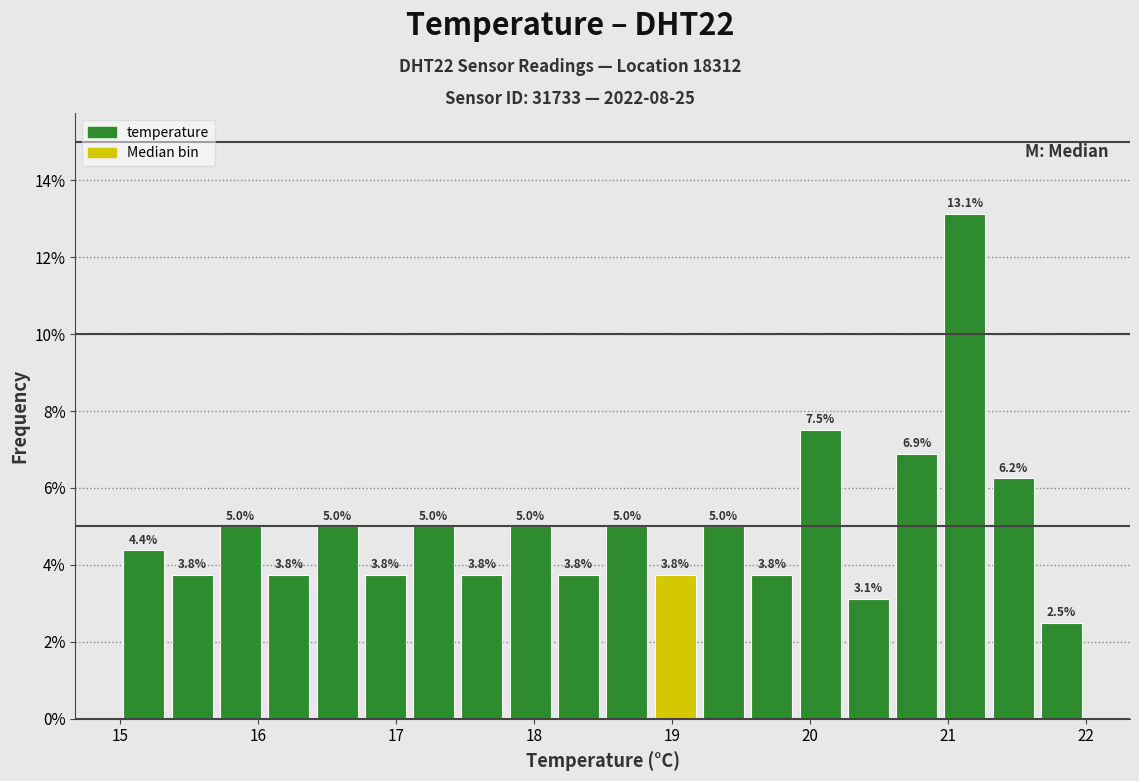

Around what value on the x-axis is the tallest bar? Give the approximate position of its centre, as read against the axis.

21.1